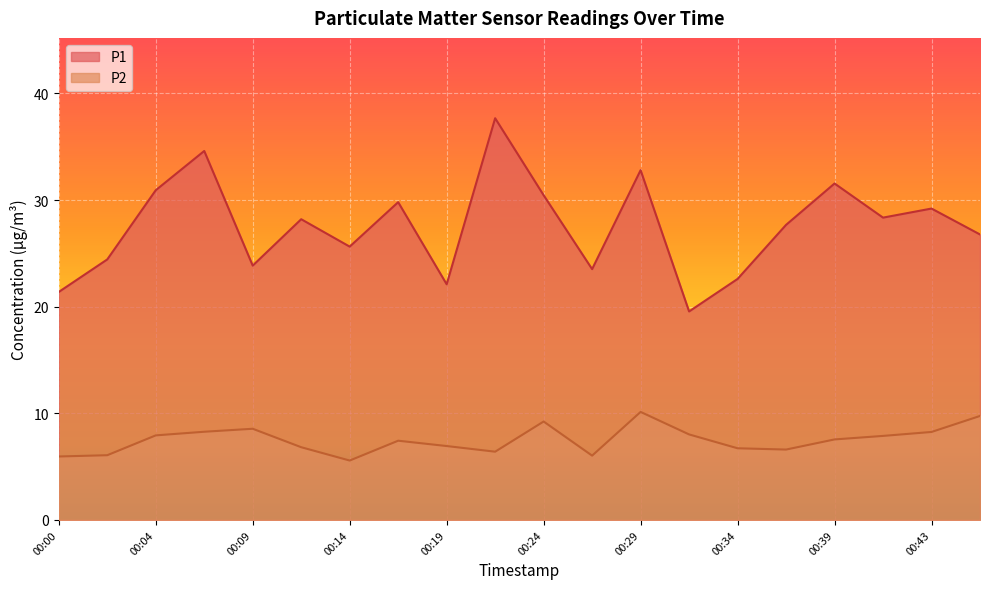

What is the total value across all series at 00:14?

31.2